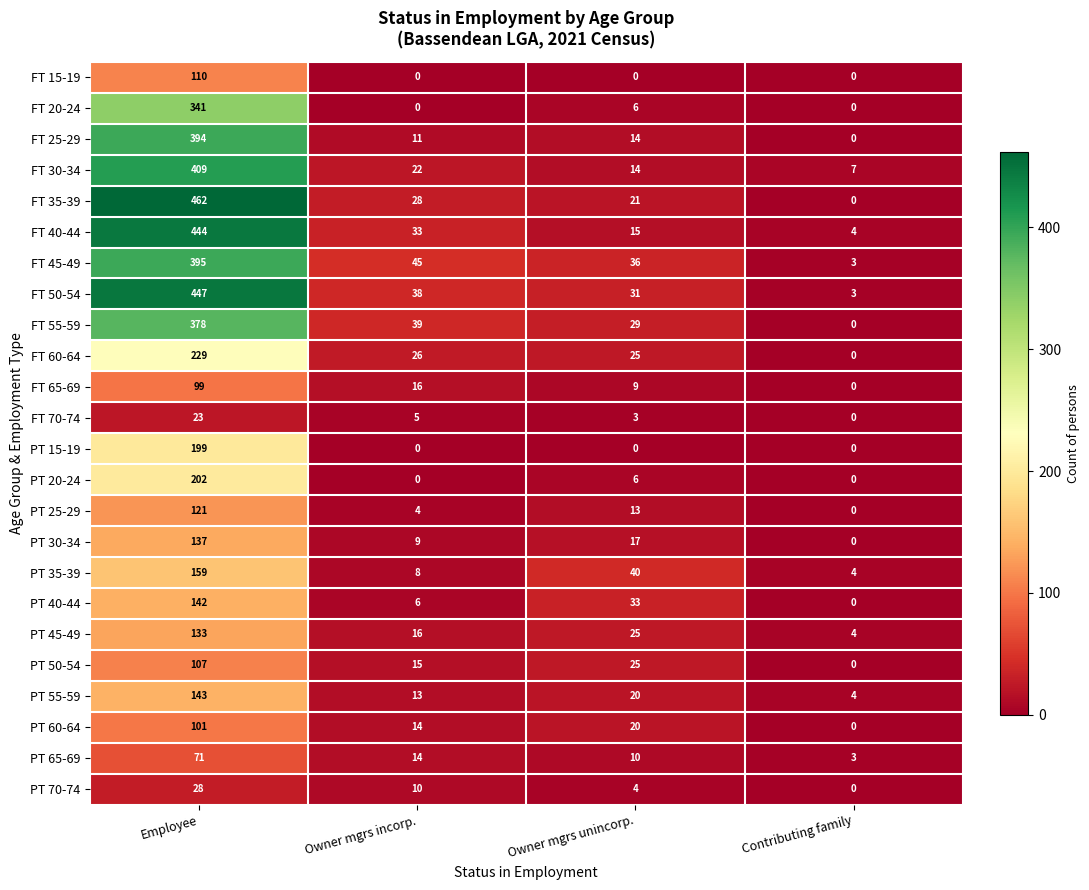

What is the difference between the PT 25-29 values at Contributing family and Owner mgrs incorp.?

4